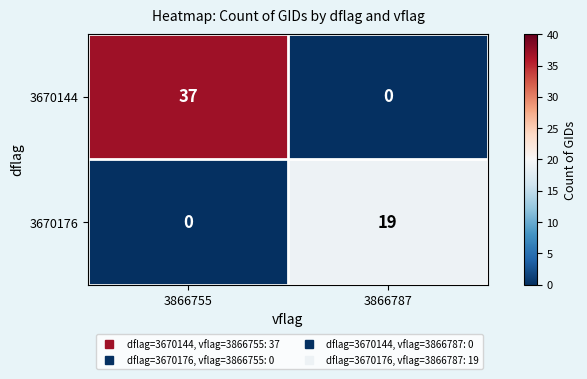

Which category has the lowest value in the 3670176 series?

3866755